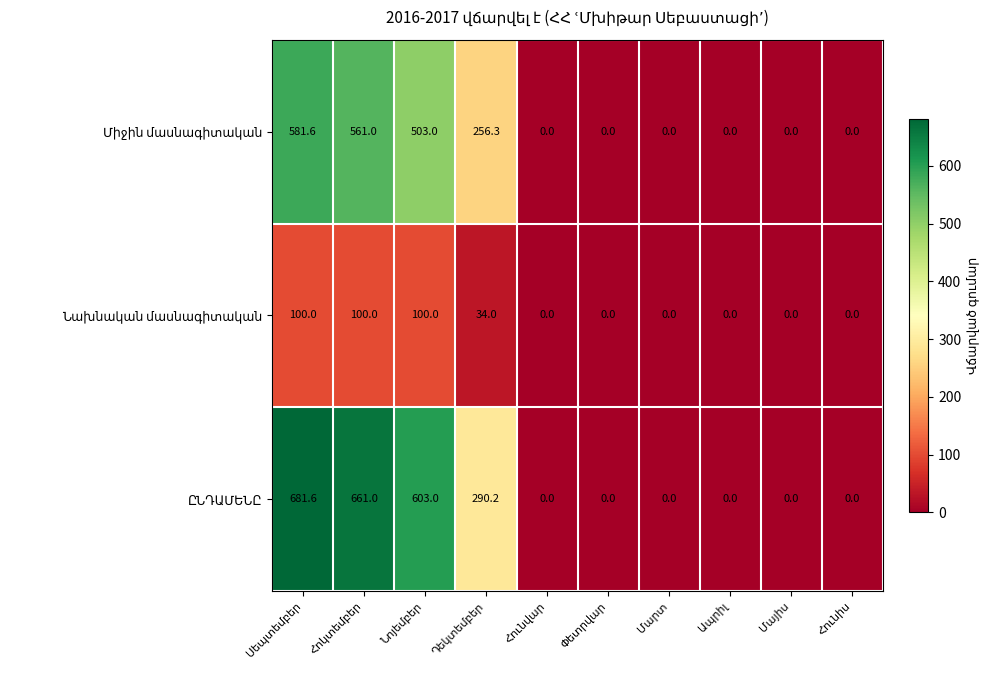

At how many categories does at least one series exceed 320?

3